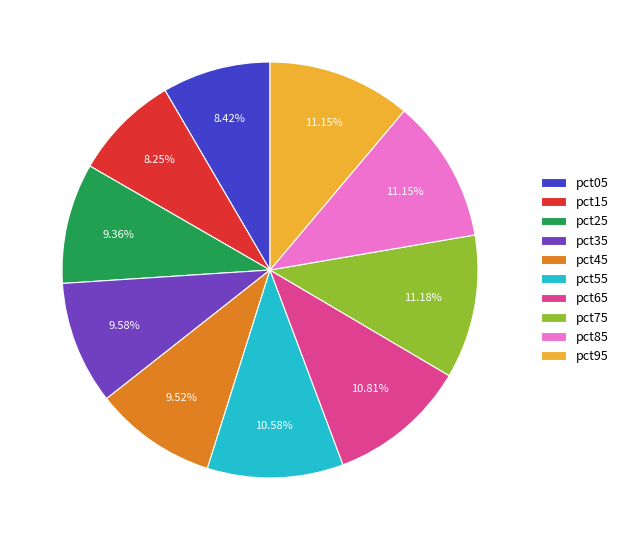

How many segments does this pie chart have?

10